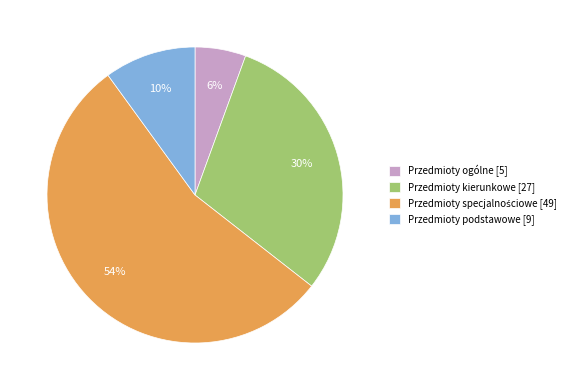

Is it true that Przedmioty podstawowe is 1% of the pie?

False